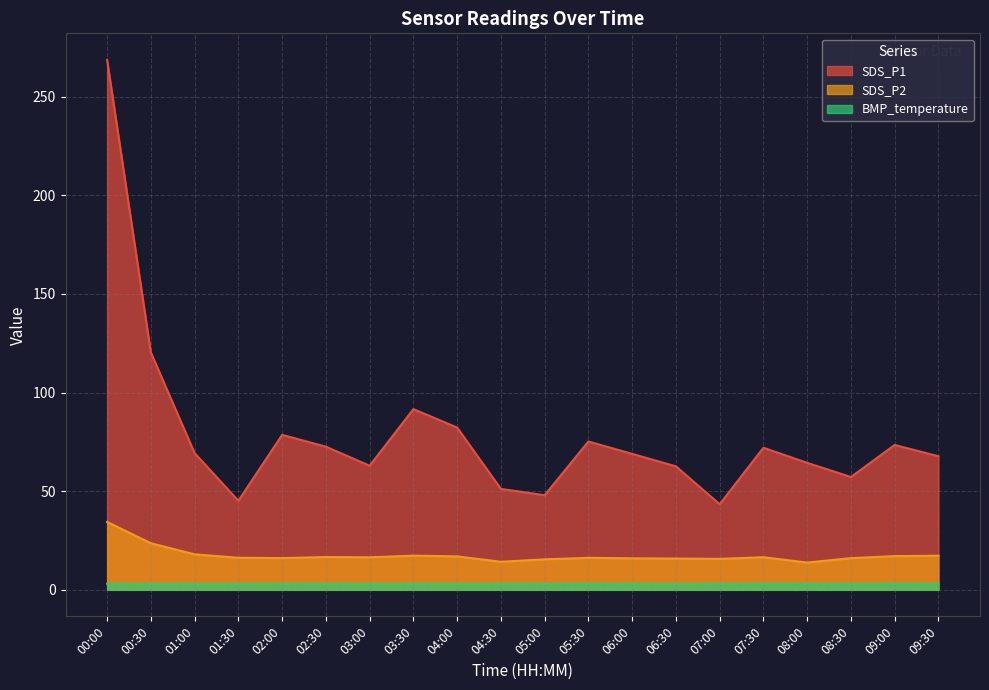

Is it true that SDS_P2 equals 11.1 at 02:00?

False